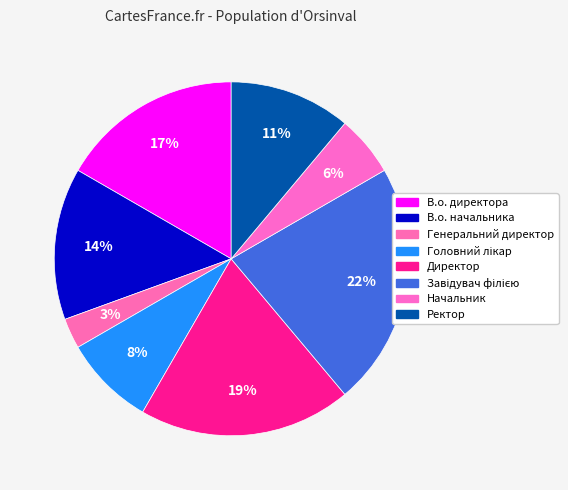

Is there a majority slice in this chart?

No